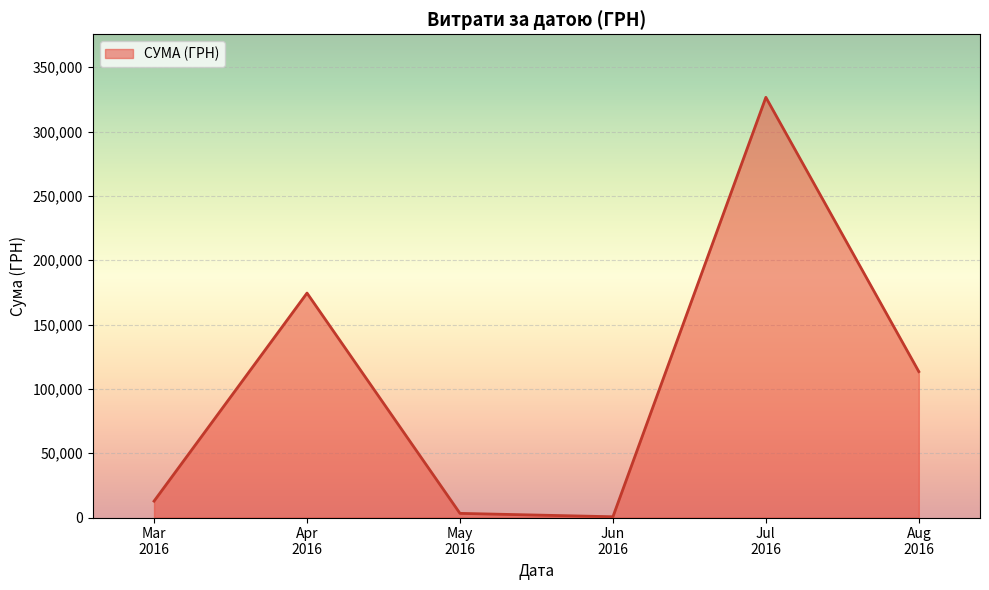

What is the difference between the maximum and second lowest values?

323346.9